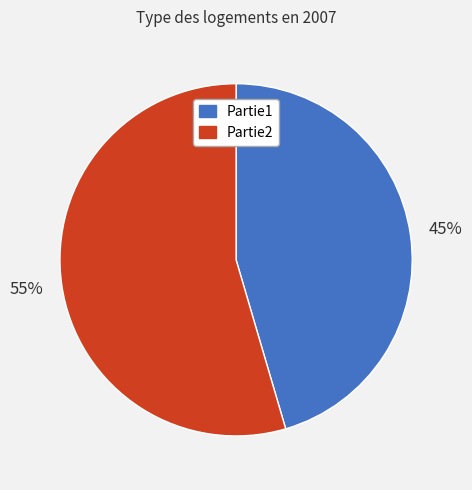

To the nearest percent, what percentage of the pie is Partie1?

45%